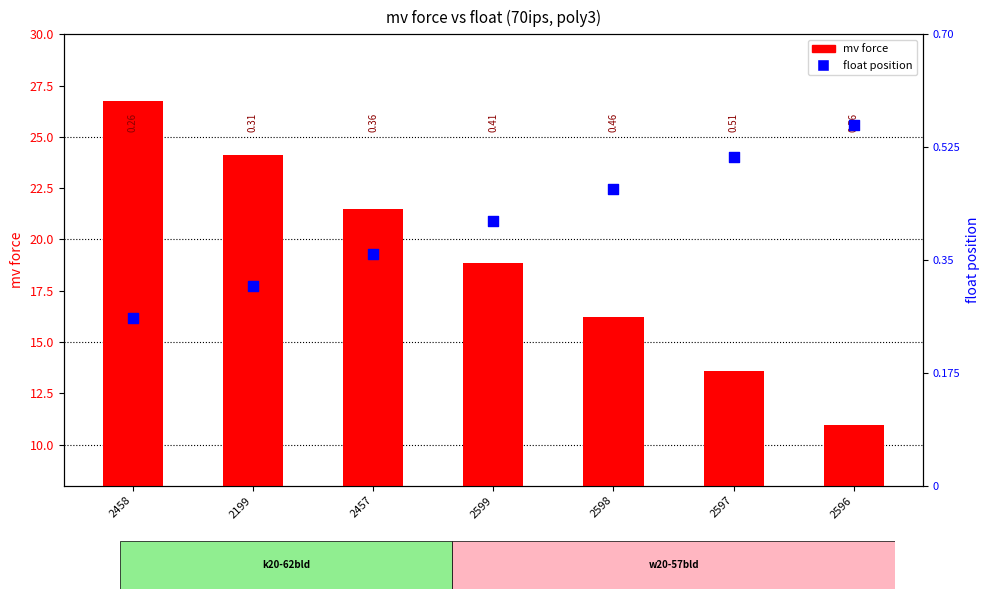

Is the value of mv force at 2599 greater than the value of float position at 2597?

Yes